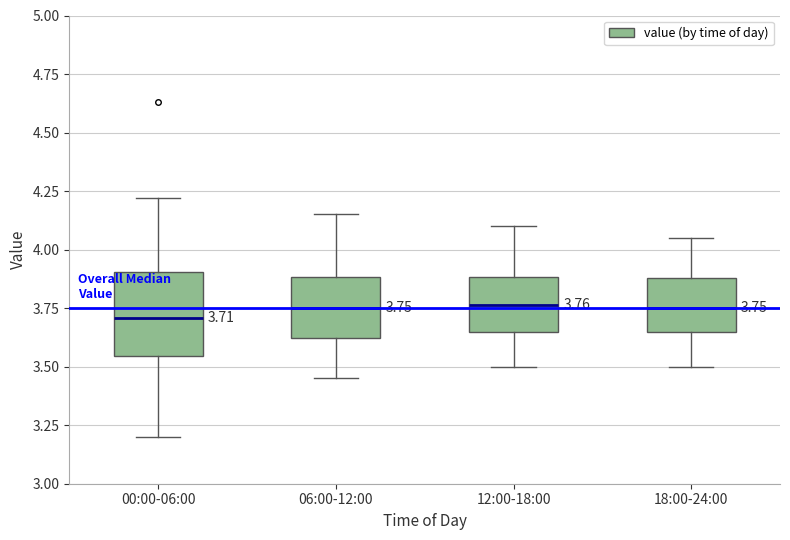

Which box is the tallest, from its lower edge to its upper edge?

00:00-06:00